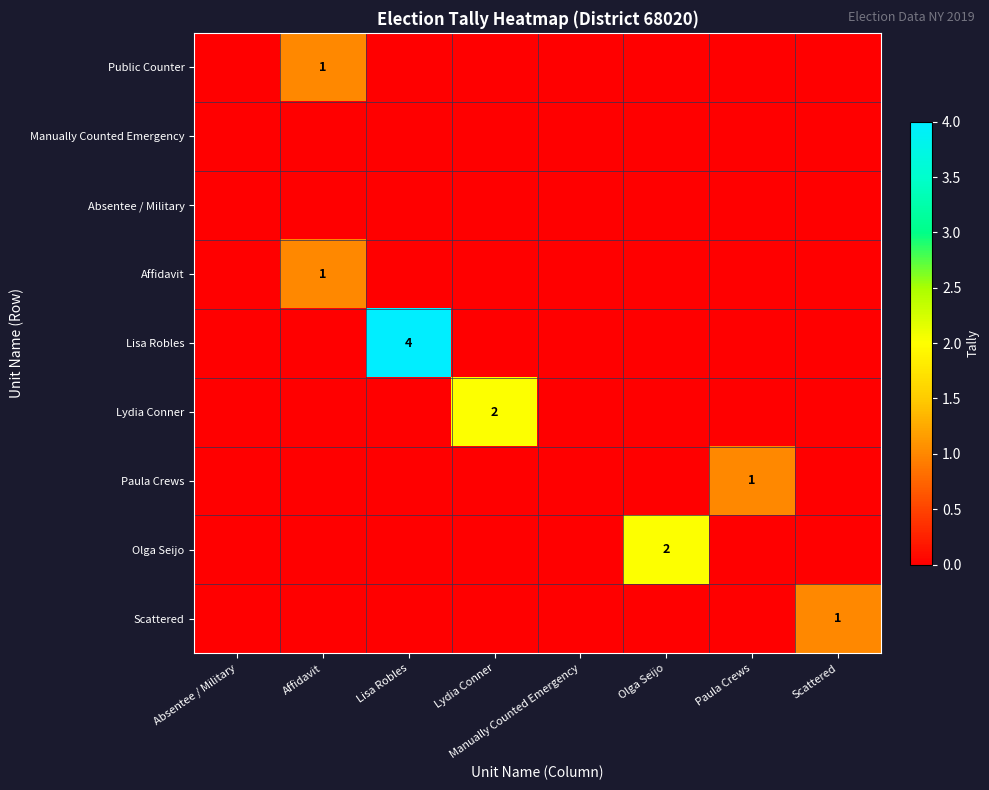

Is it true that Lisa Robles equals 0 at Olga Seijo?

True